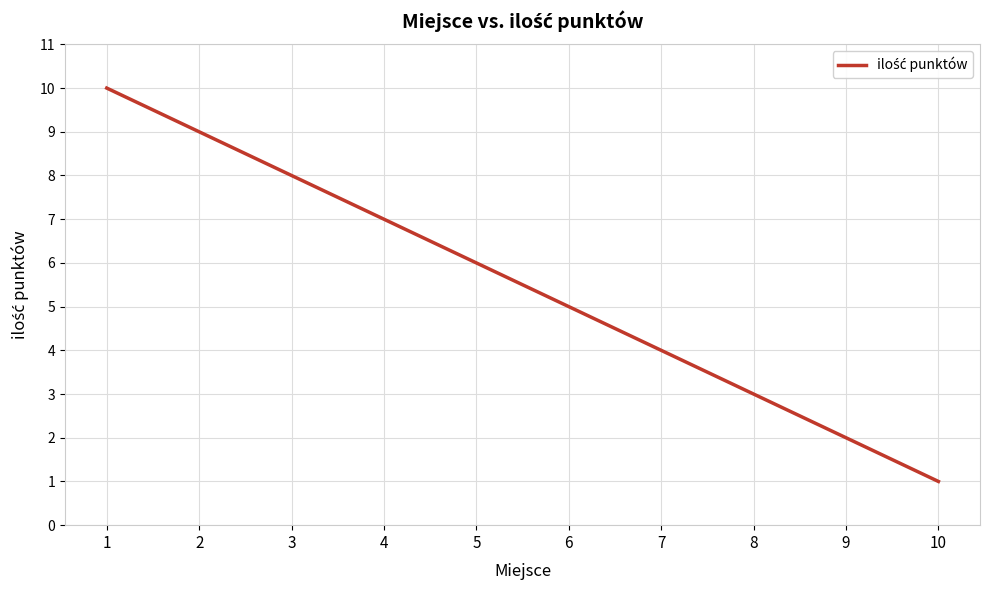

Where is the data nearest to the value 5?

6